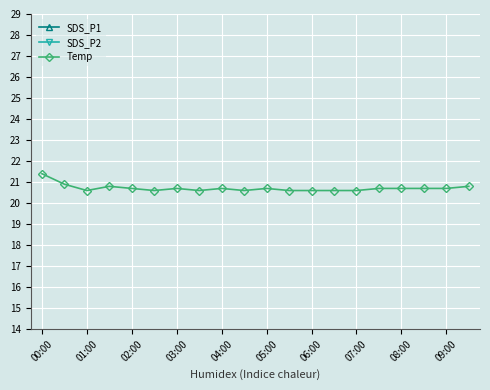

Read the Temp value at 00:00.

21.4